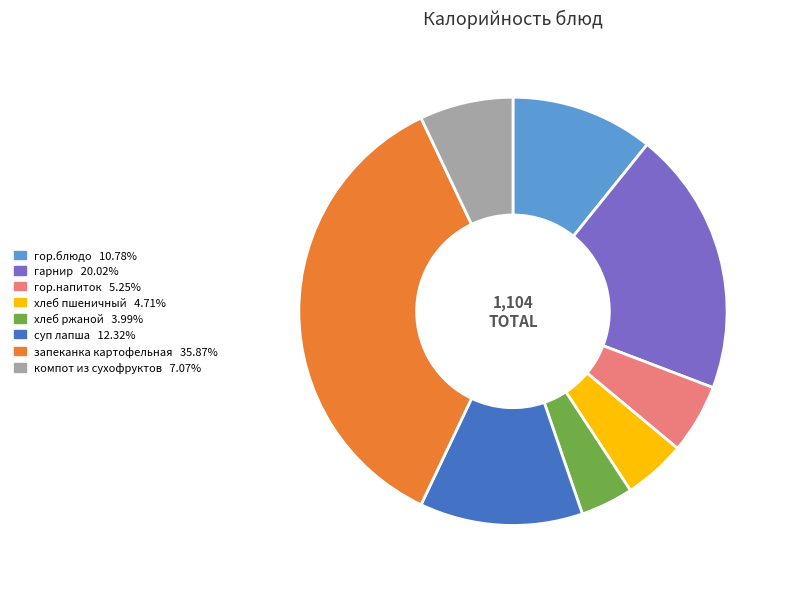

Which has a higher value, запеканка картофельная or гор.напиток?

запеканка картофельная